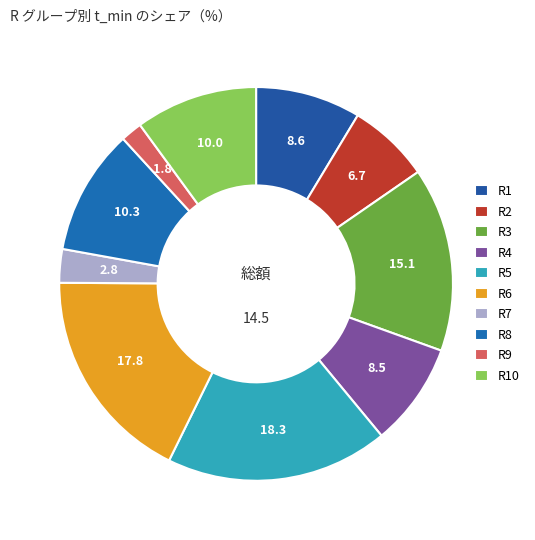

Does R9 represent more than half of the total?

No